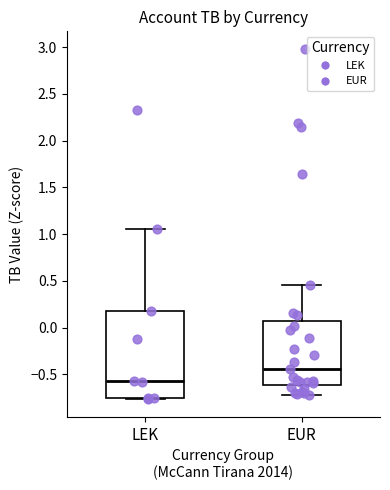

Reading left to right, read every box against the y-axis: the position of its median line, the range the box covers, and the ends of its whiskers. The values are not printed on the chart, so give them approximately, as read against the axis.

LEK: median -0.55, box -0.75 to 0.20, whiskers -0.75 to 1.05
EUR: median -0.45, box -0.60 to 0.05, whiskers -0.75 to 0.45